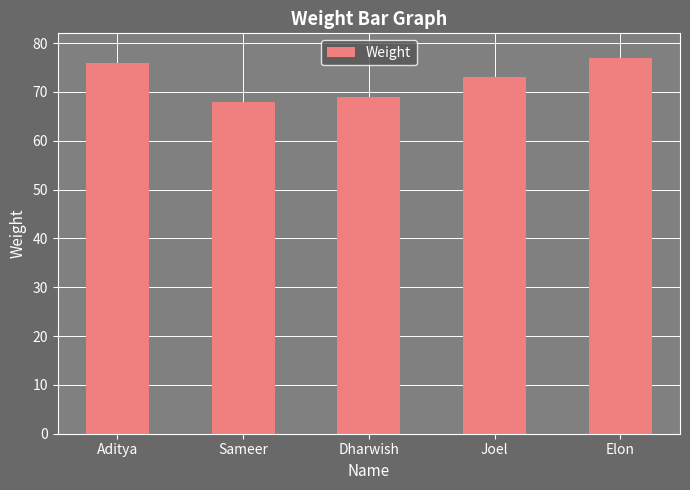

Reading left to right, list all the values displayed in this chart.

Aditya=76	Sameer=68	Dharwish=69	Joel=73	Elon=77